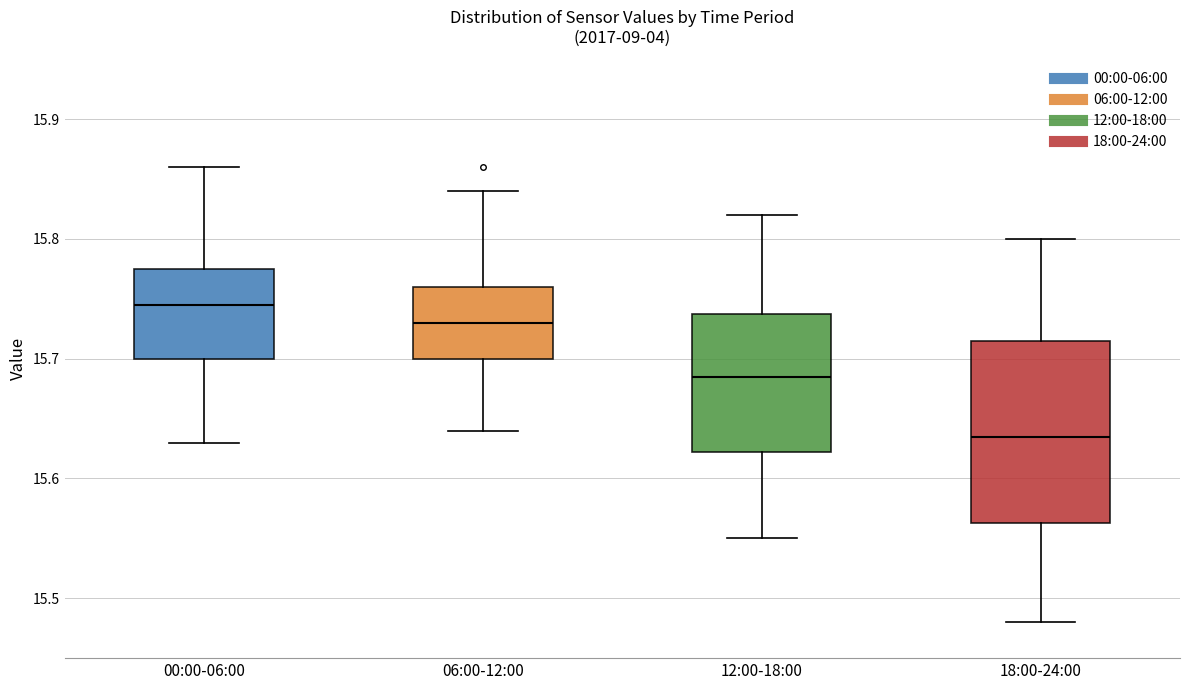

Reading left to right, transcribe this box plot: for each box, give where its median line is, the range the box spans, and where its two whiskers end, as read against the y-axis. The values are not printed on the chart, so give them approximately, as read against the axis.

00:00-06:00: median 15.75, box 15.70 to 15.78, whiskers 15.63 to 15.86
06:00-12:00: median 15.73, box 15.70 to 15.76, whiskers 15.64 to 15.84
12:00-18:00: median 15.69, box 15.62 to 15.74, whiskers 15.55 to 15.82
18:00-24:00: median 15.64, box 15.56 to 15.72, whiskers 15.48 to 15.80